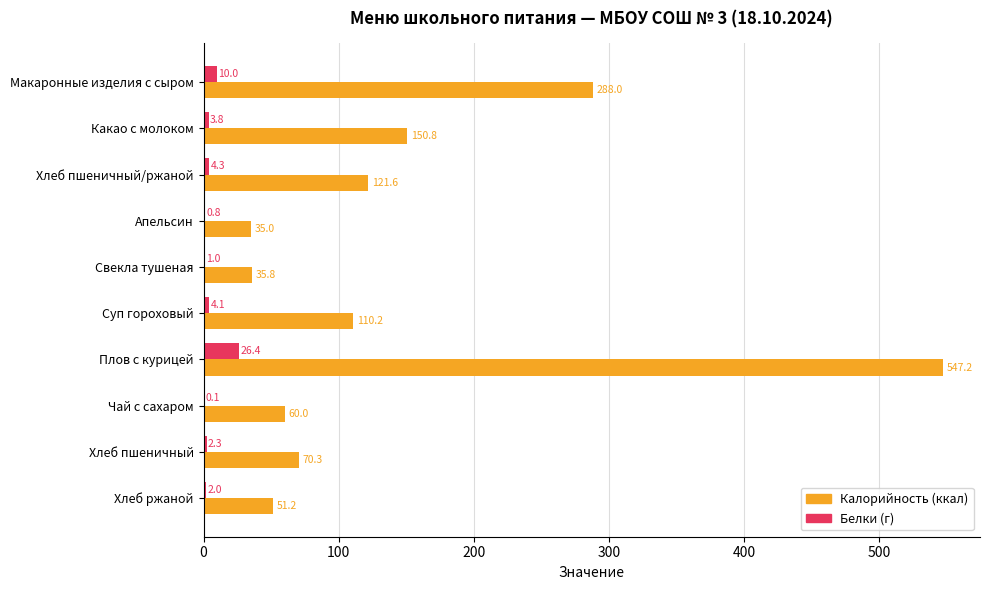

What is the highest value of the Белки (г) series?

26.4